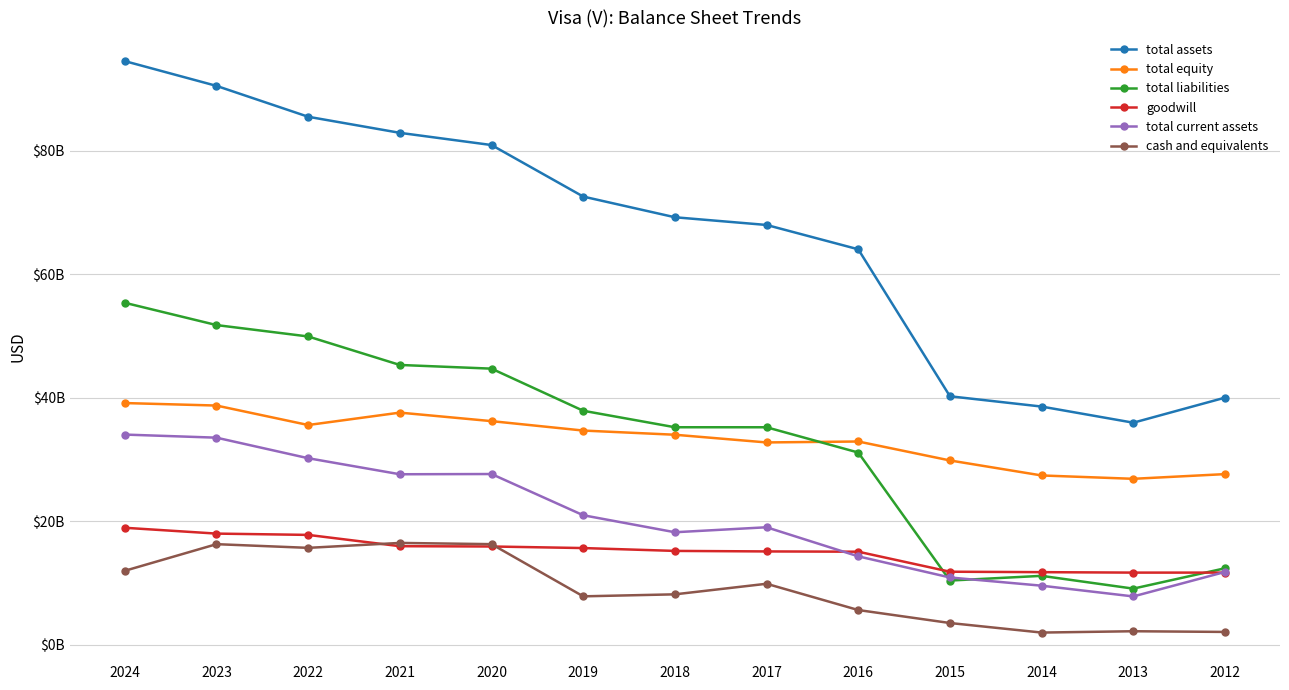

Does the chart have visible grid lines?

Yes